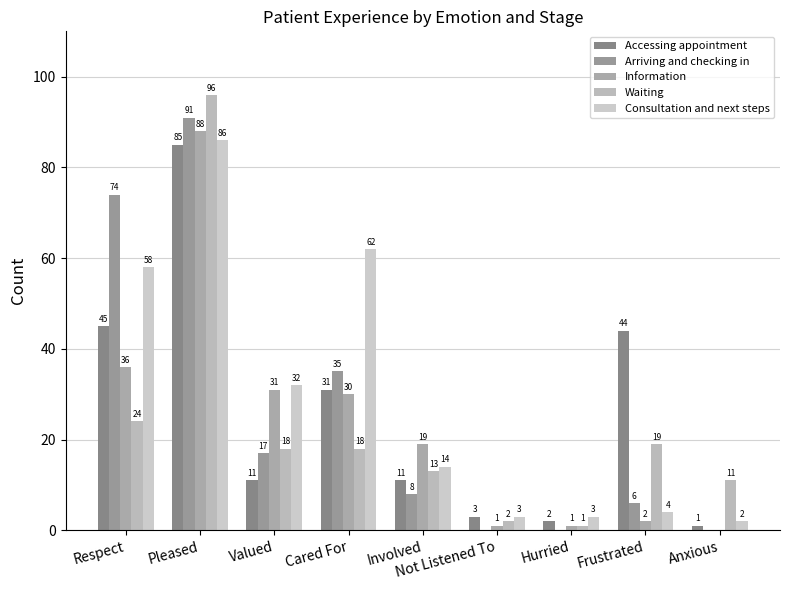

What is the greatest value displayed?

96